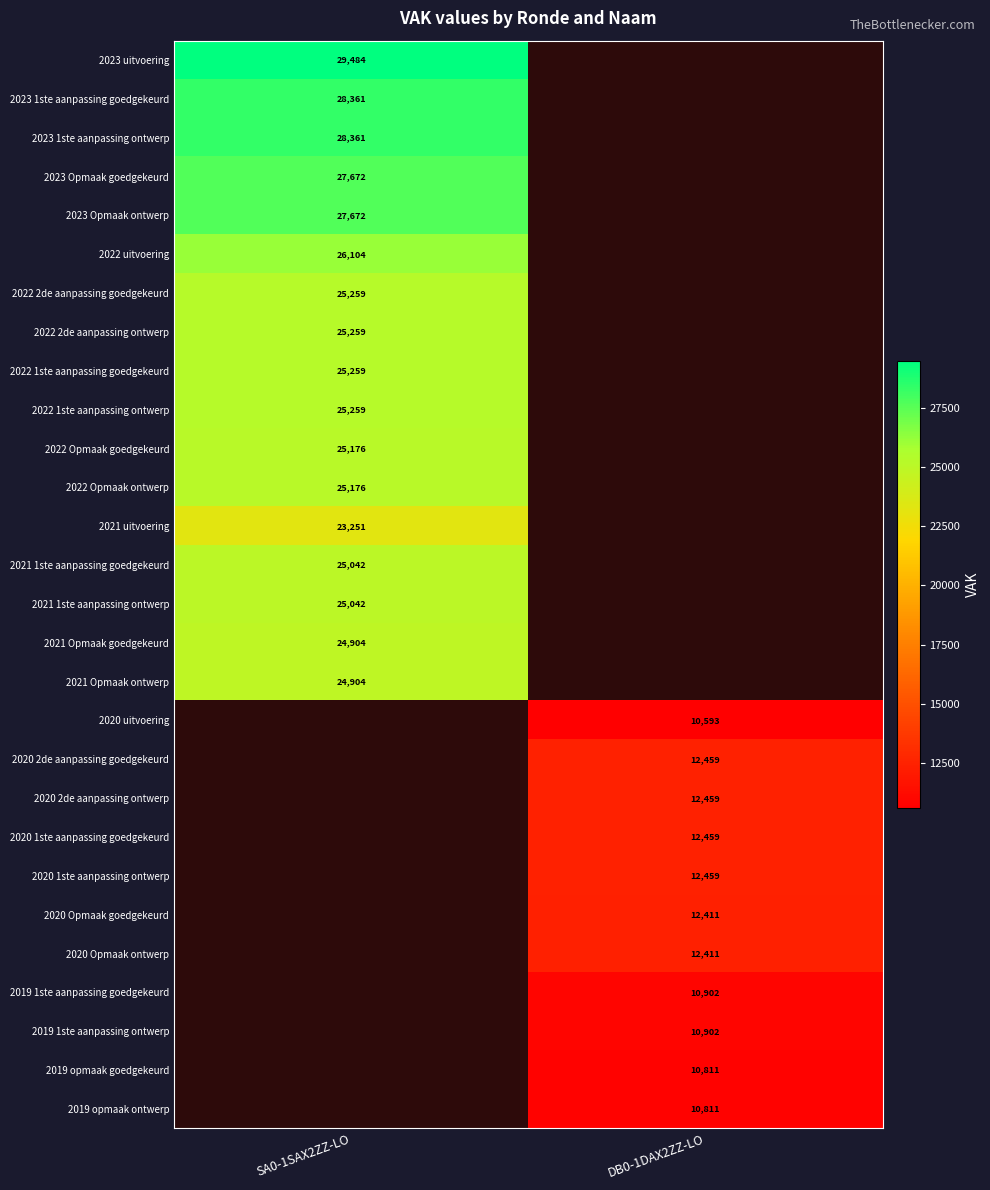

The 2019 1ste aanpassing ontwerp series shows 4779 at DB0-1DAX2ZZ-LO. True or false?

False